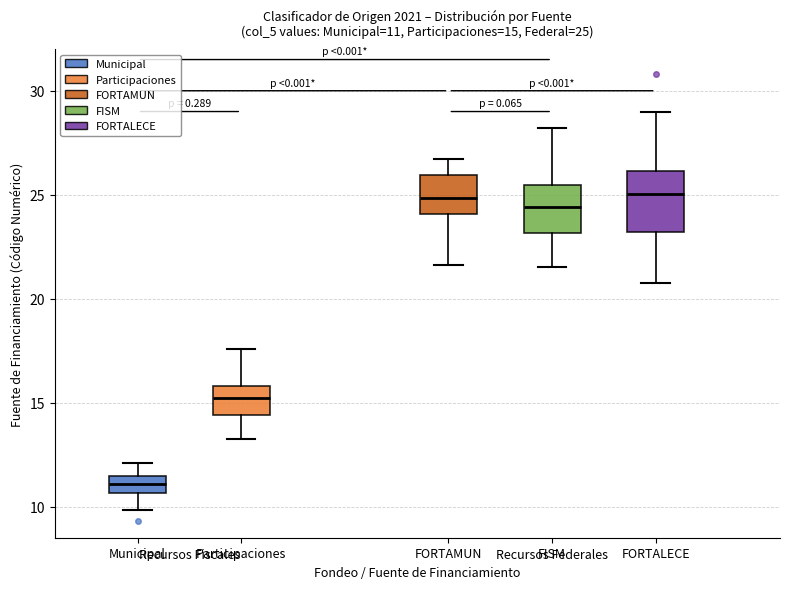

Which box is the tallest, from its lower edge to its upper edge?

FORTALECE